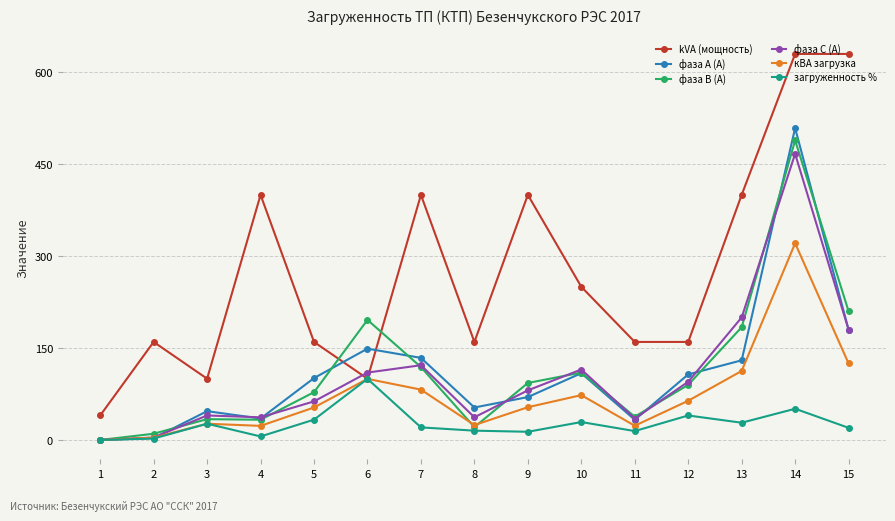

Is it true that кВА загрузка equals 24.3 at 8?

True